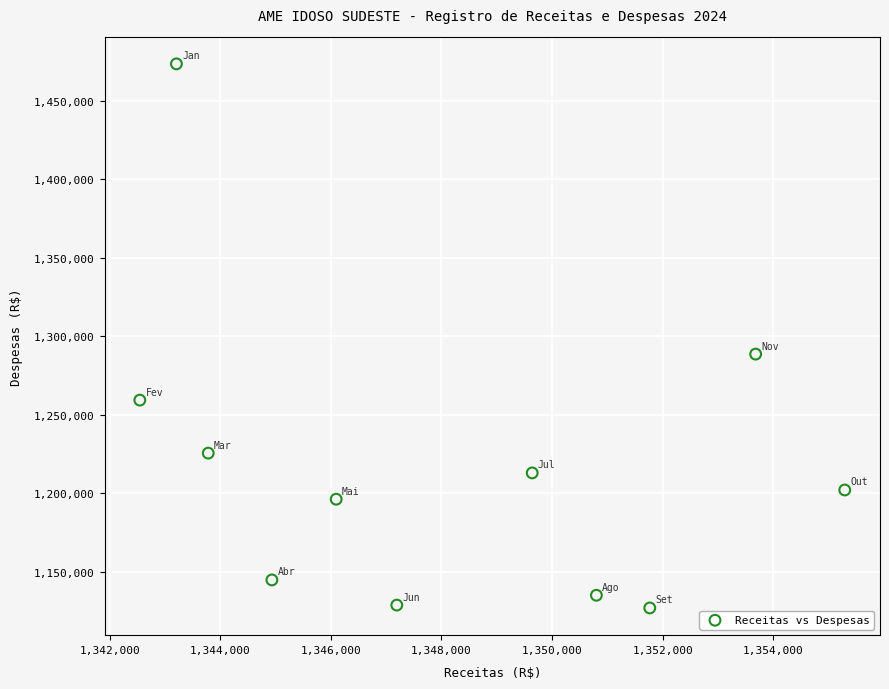

What Y value in the scatter plot is closest to 1300226?

1288625.6